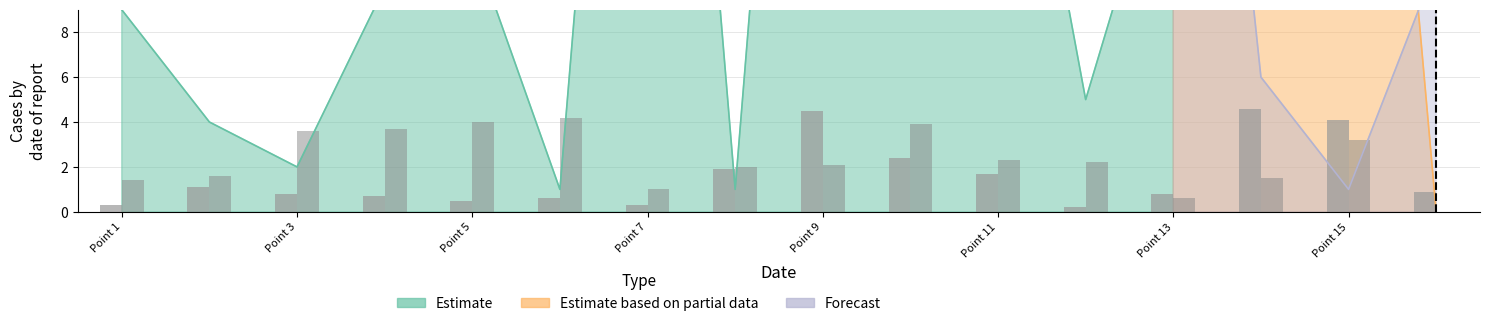

Is it true that bars_B equals 62 at 10?

False